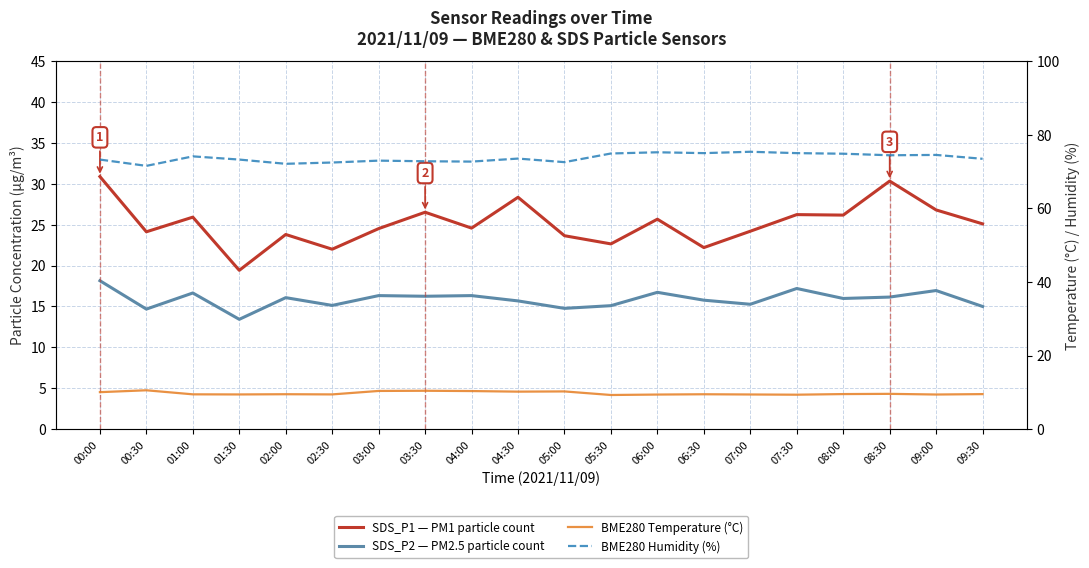

Rank the categories by SDS_P2 — PM2.5 particle count value from lowest to highest.

01:30, 00:30, 05:00, 09:30, 05:30, 02:30, 07:00, 04:30, 06:30, 08:00, 02:00, 08:30, 03:30, 03:00, 04:00, 01:00, 06:00, 09:00, 07:30, 00:00